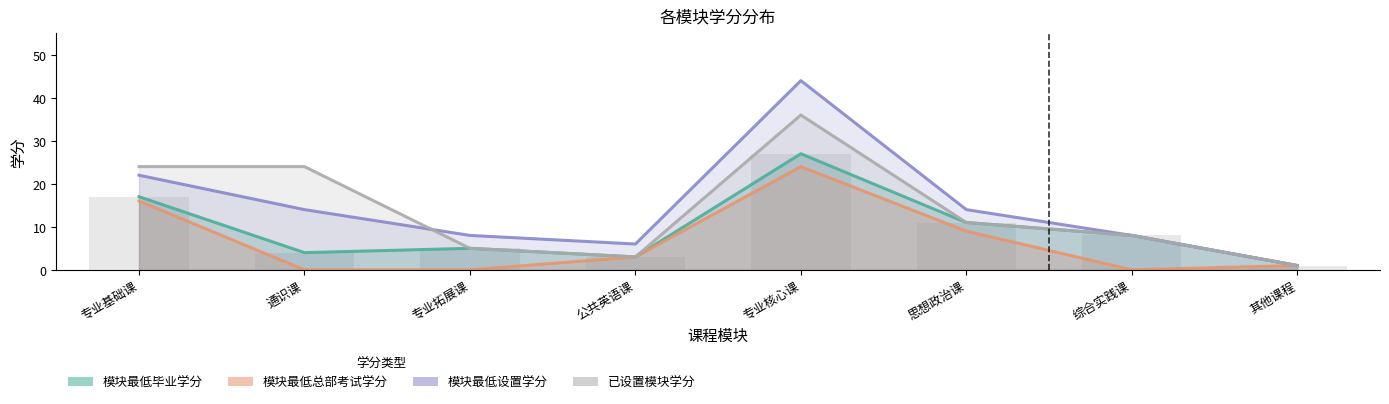

What is the difference between the maximum and minimum values in the 模块最低设置学分 series?

43